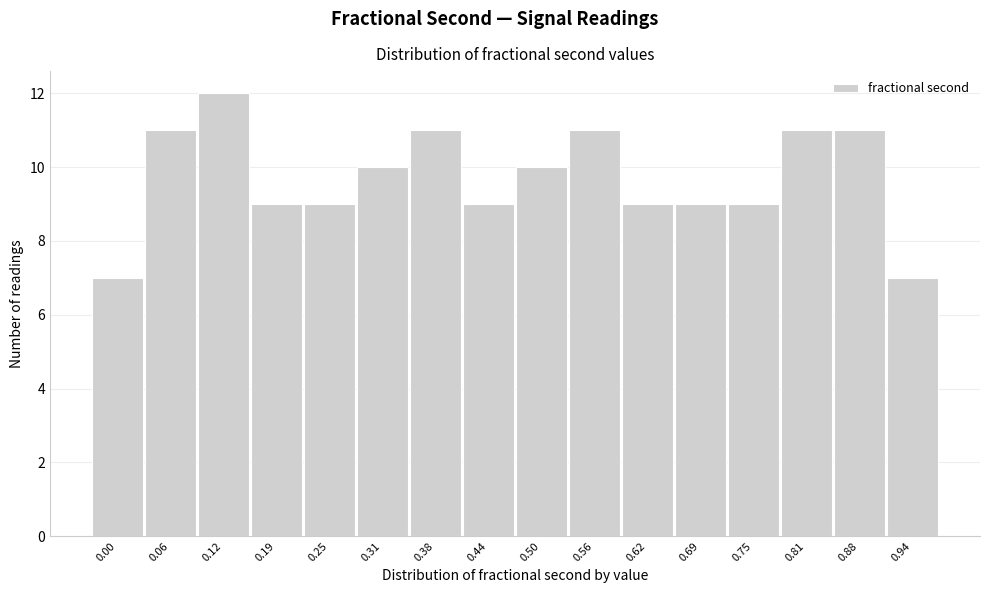

Reading right to left, what are all the values shown in this chart?

7	11	11	9	9	9	11	10	9	11	10	9	9	12	11	7